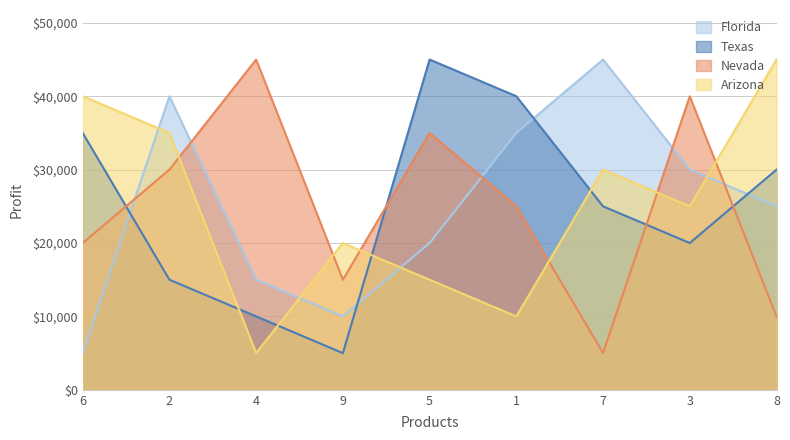

The col_2 series shows 7104 at 4. True or false?

False